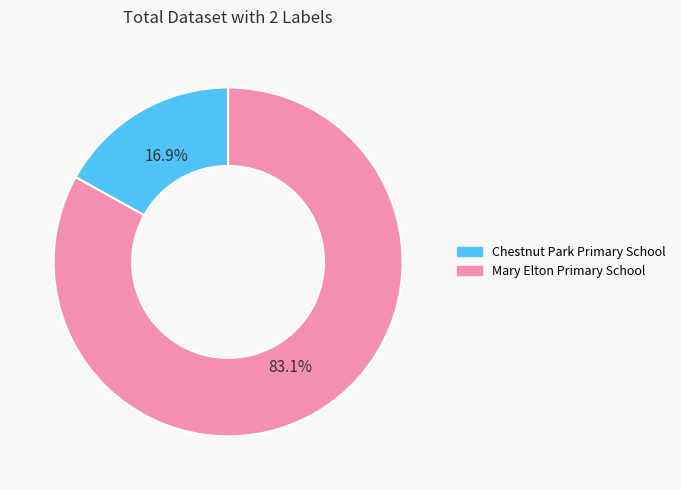

To the nearest percent, what portion does Chestnut Park Primary School represent?

17%